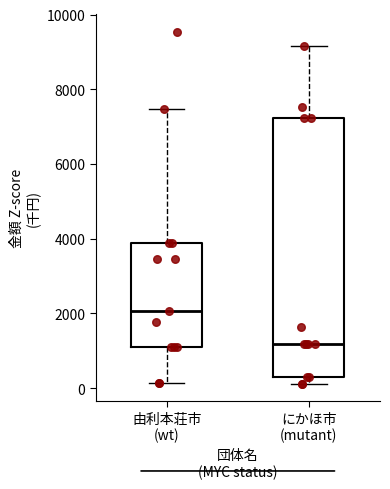

Comparing the boxes themselves (not the whiskers), which one is the tallest?

にかほ市 (mutant)